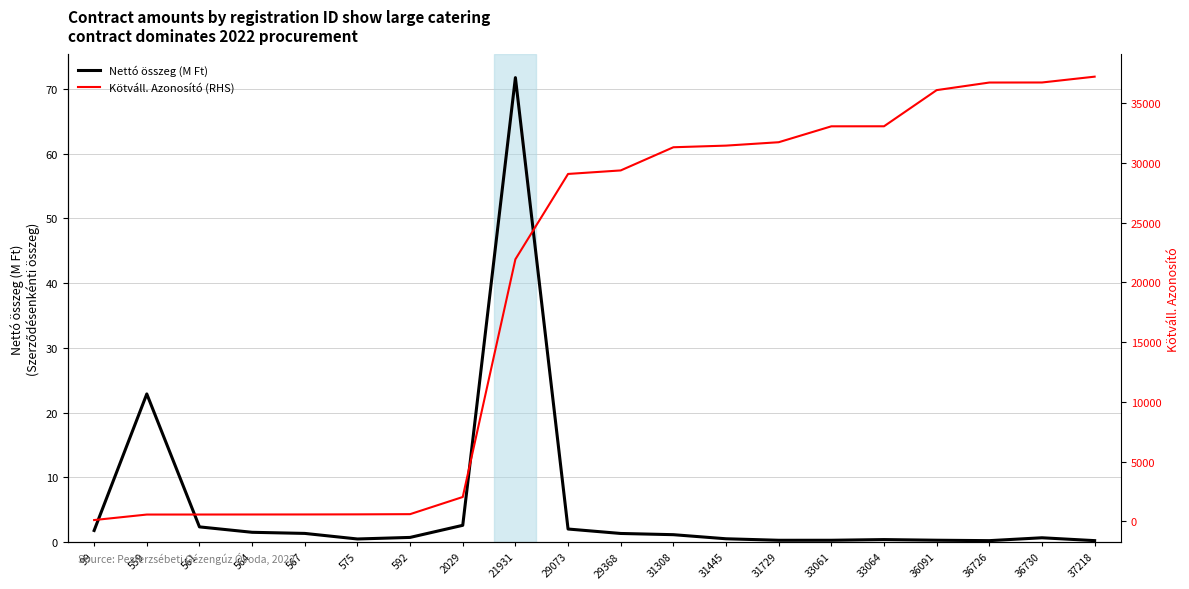

What is the sum of the Nettó összeg (M Ft) values at 36091 and 592?

1.0